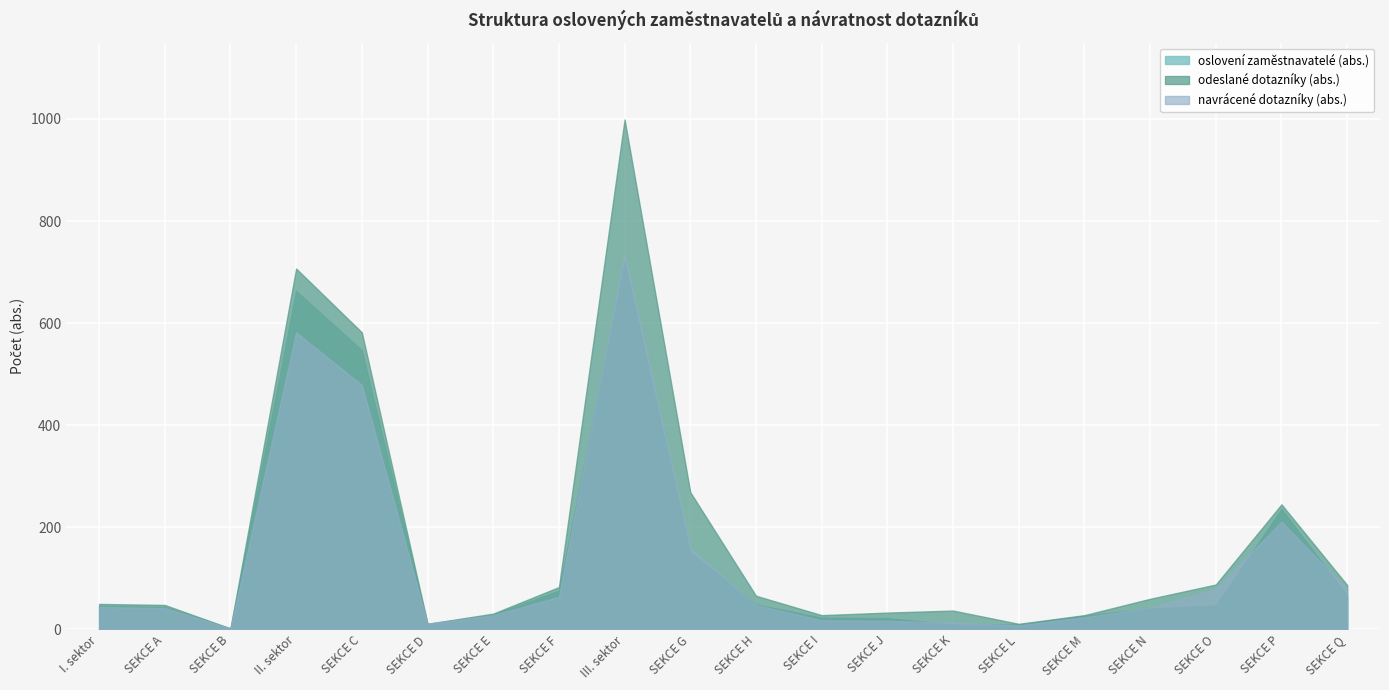

Where is the first local minimum for oslovení zaměstnavatelé (abs.)?

SEKCE B